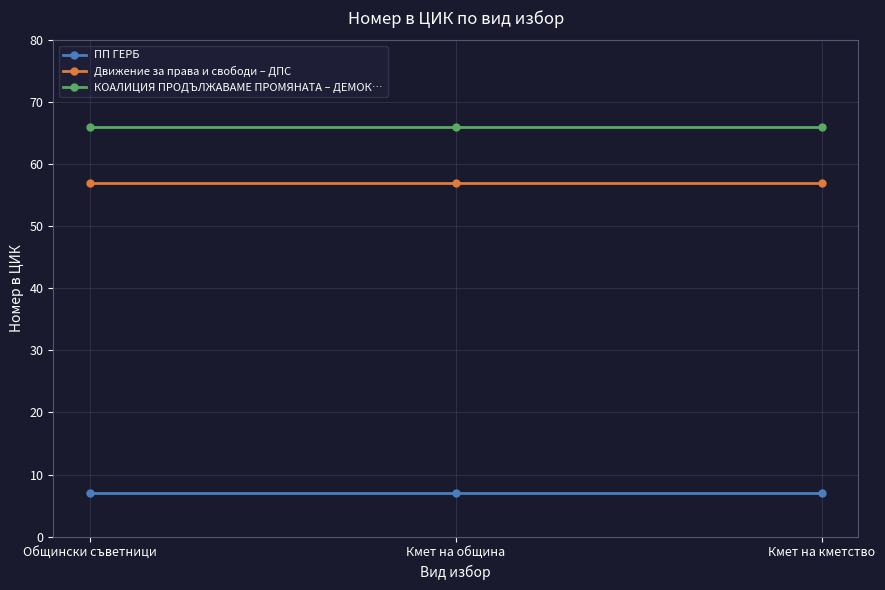

Count the number of data series in this chart.

3